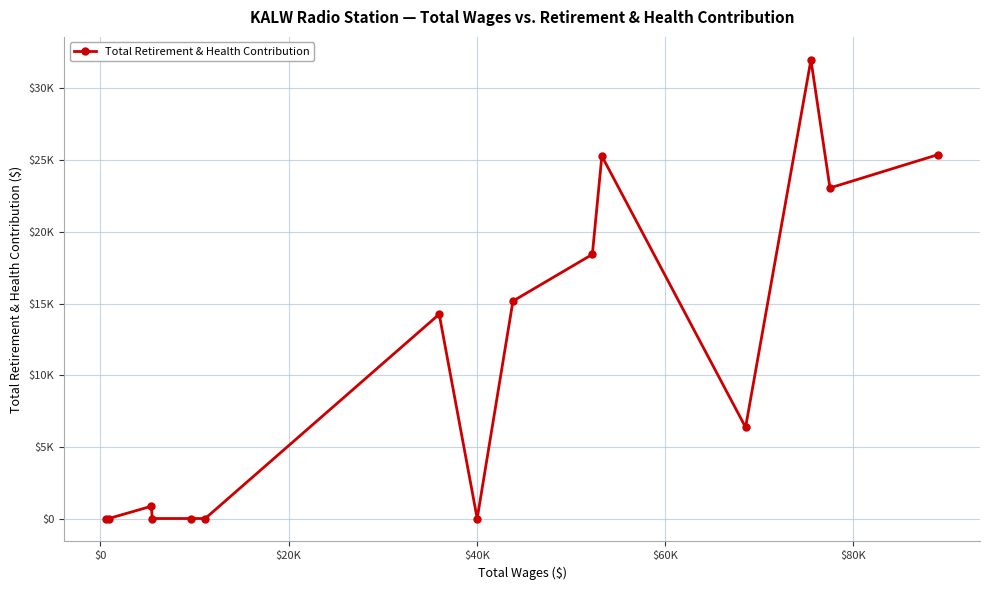

Does the chart have visible grid lines?

Yes